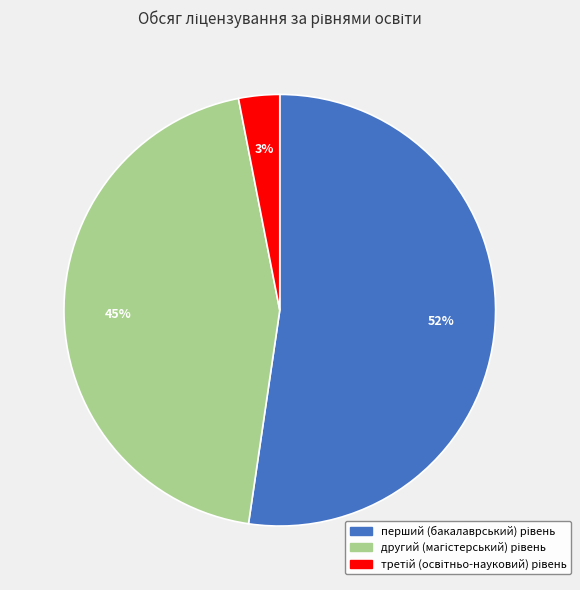

Is there a majority slice in this chart?

Yes